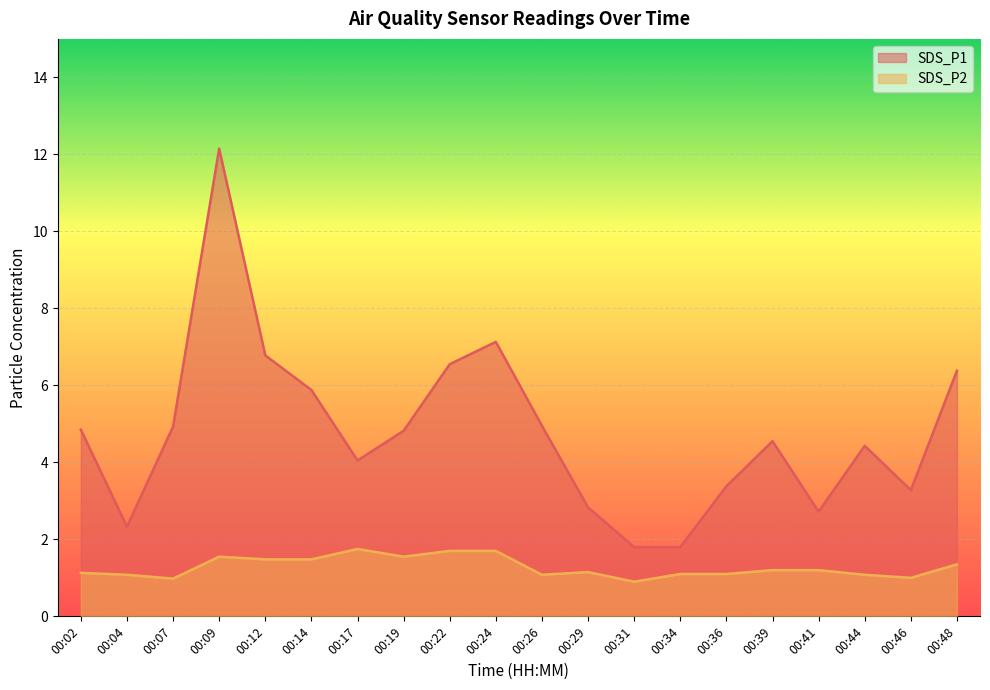

What is the sum of the SDS_P1 values at 00:02 and 00:36?

8.2